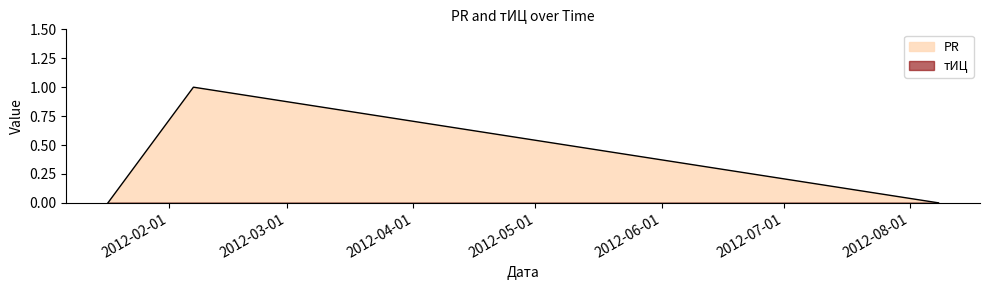

What is the change in value from 2012-02-07 to 2012-08-08?

-1